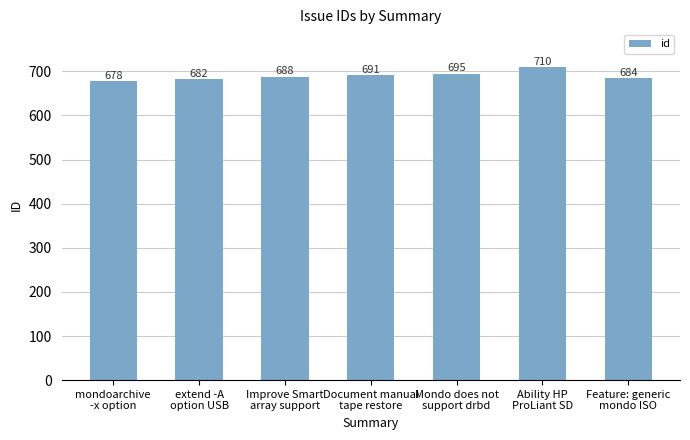

Where is the data nearest to the value 694?

Mondo does not
support drbd